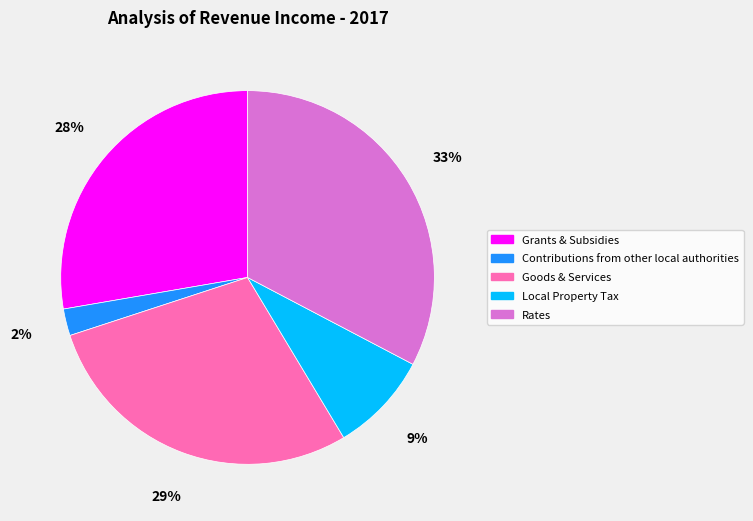

Which slice is the largest?

Rates